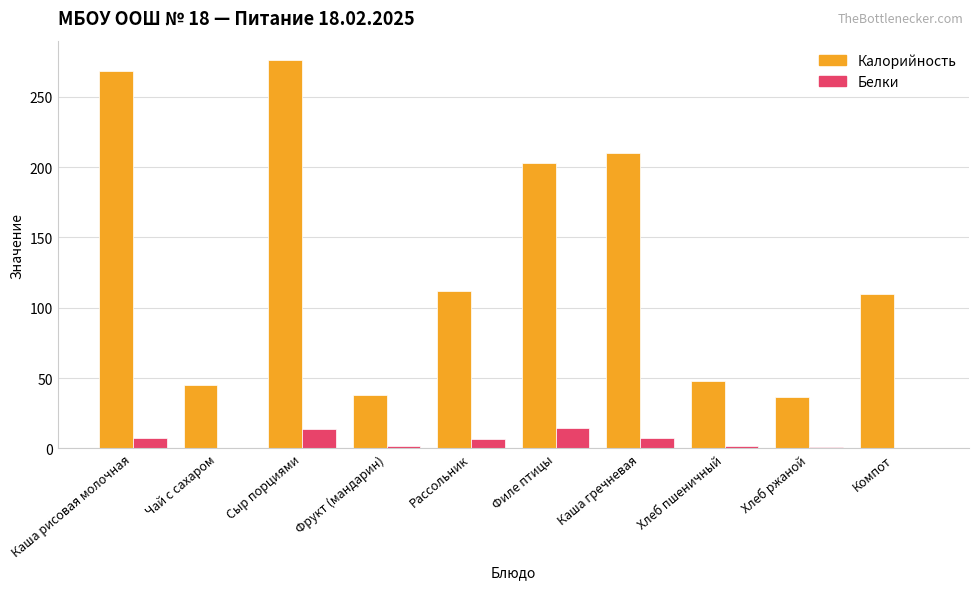

Does the chart contain stacked bars?

No